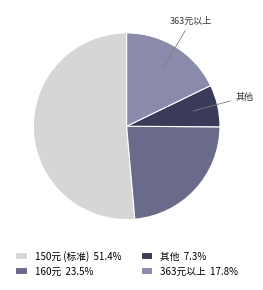

Is the sum of 160元 23.5% and 363元以上 17.8% greater than half?

No